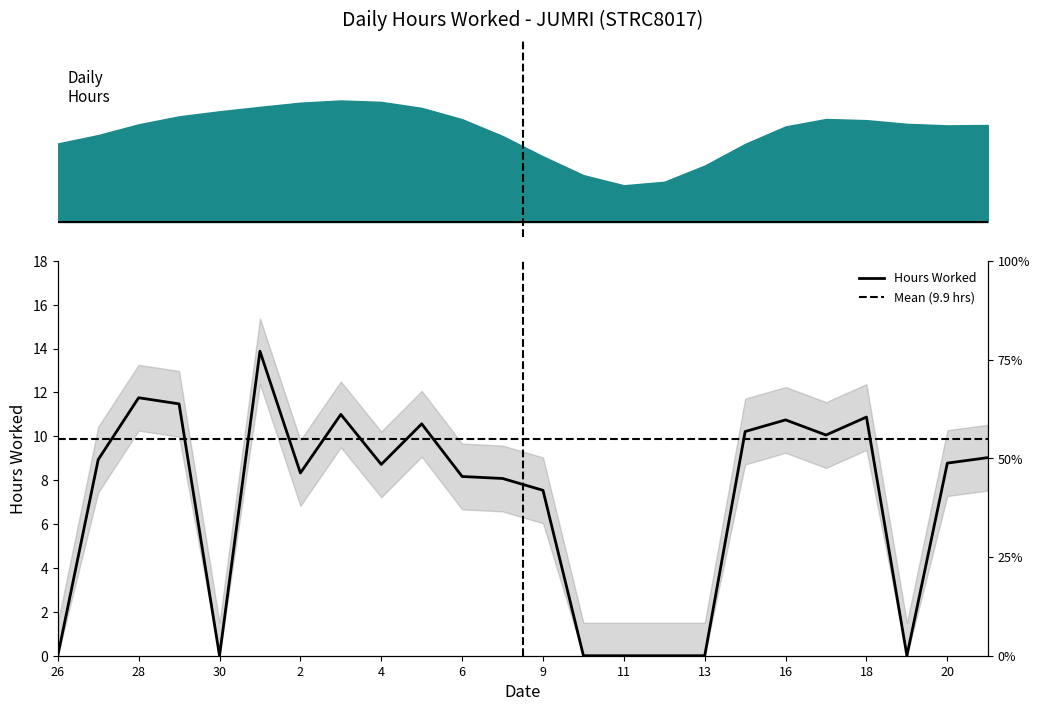

What is the difference between the values at 29 and 19?

11.5